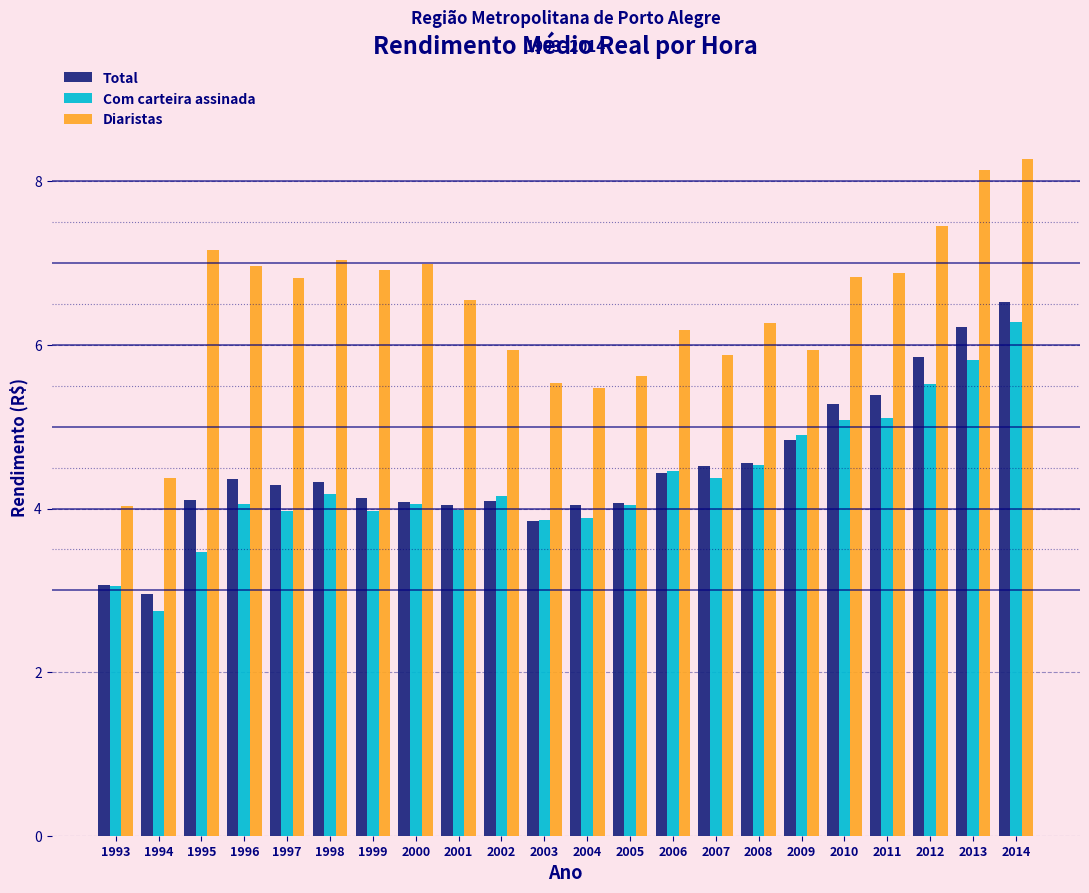

Is it true that Com carteira assinada equals 3.1 at 2014?

False